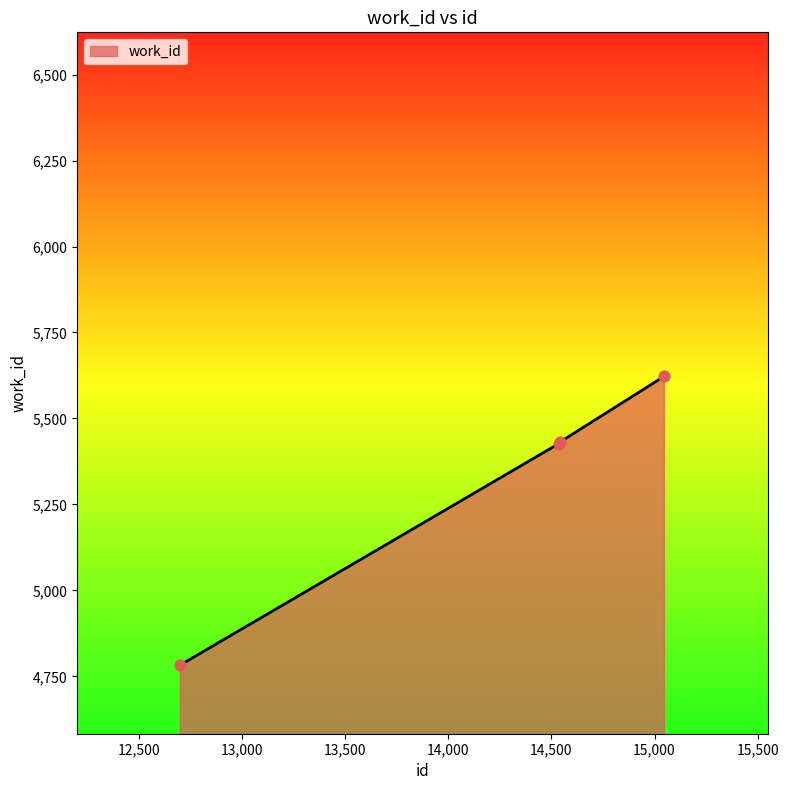

True or false: there are more than 2 points higher than both neighbors.

False